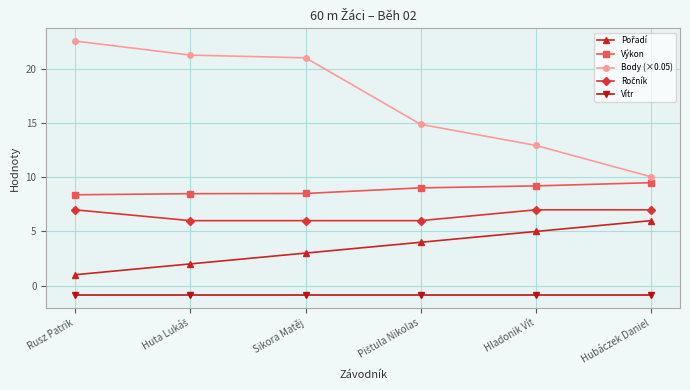

True or false: Body (×0.05) has a value of 32.5 at Rusz Patrik.

False